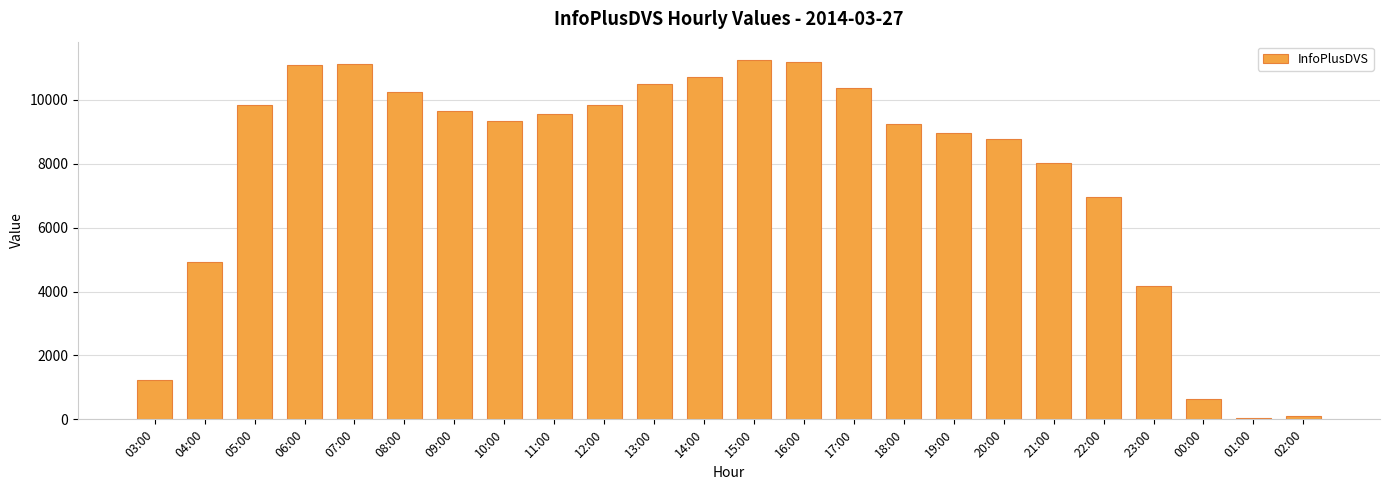

The chart shows a value of 2598 at 23:00. True or false?

False